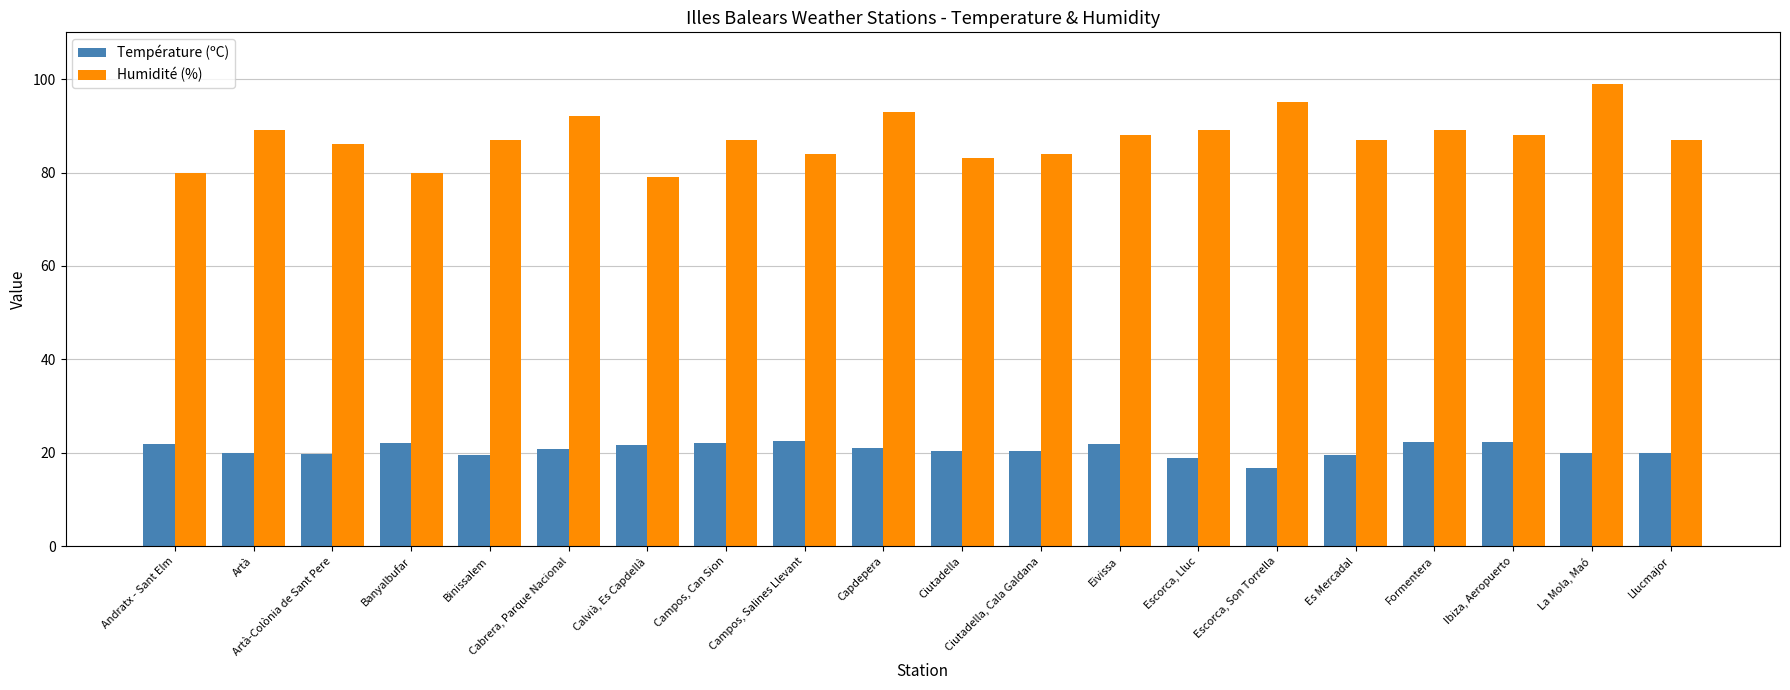

How many groups of bars are there?

20